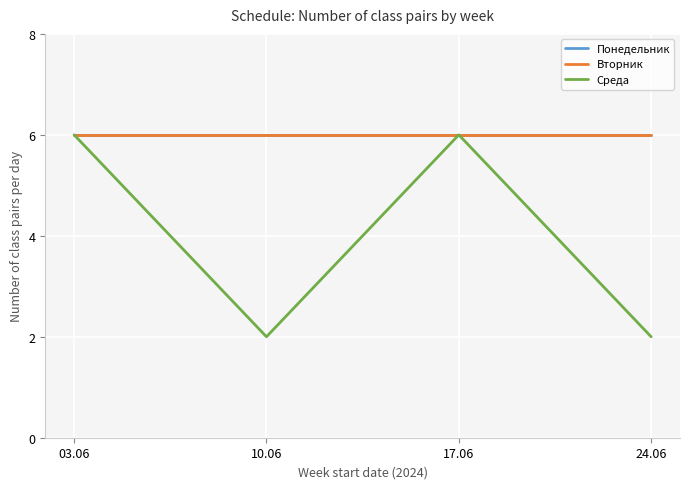

Reading left to right, transcribe all the data shown in this chart.

Понедельник: 6	6	6	6
Вторник: 6	6	6	6
Среда: 6	2	6	2